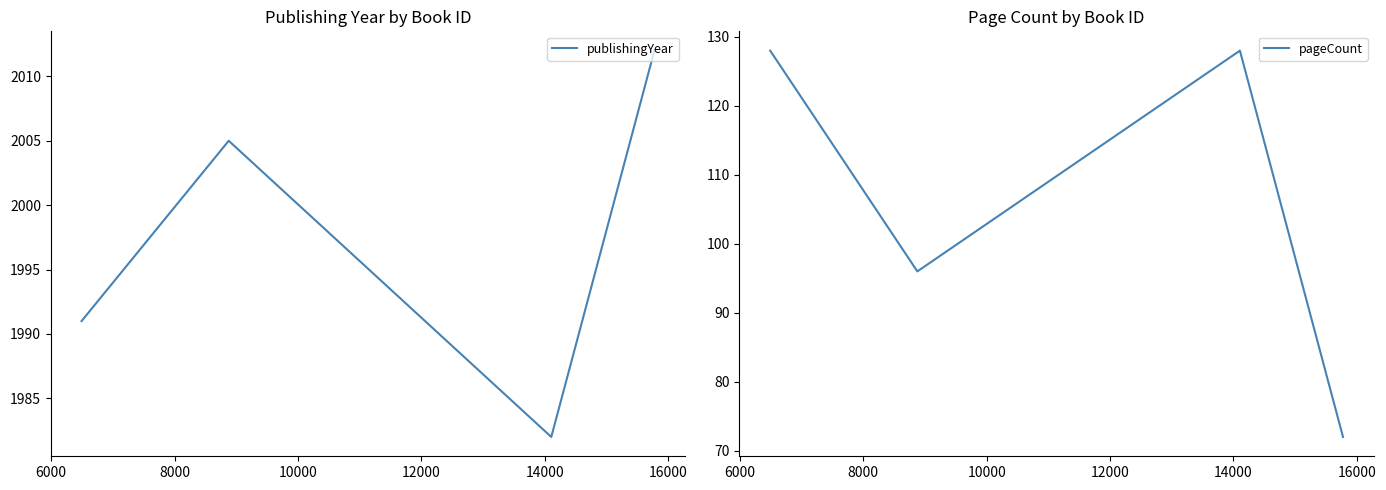

True or false: pageCount and publishingYear cross at least once.

False